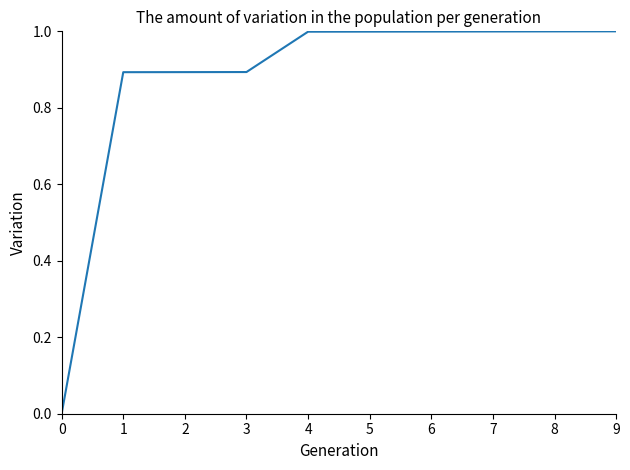

What is the change in value from 3 to 6?

+0.1